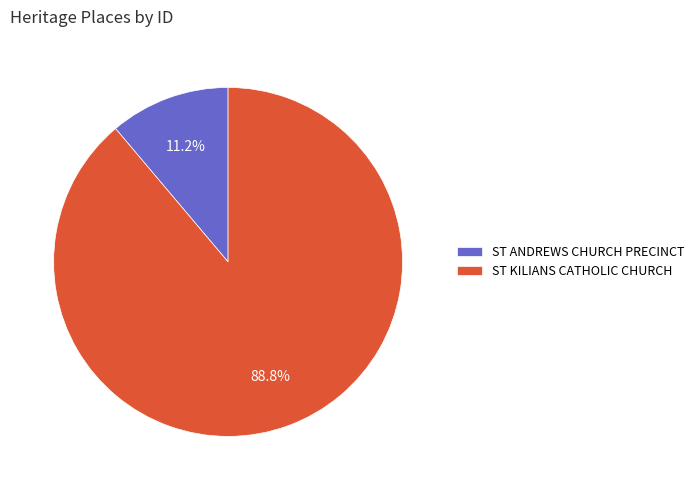

Do ST ANDREWS CHURCH PRECINCT and ST KILIANS CATHOLIC CHURCH together represent more than half of the pie?

Yes